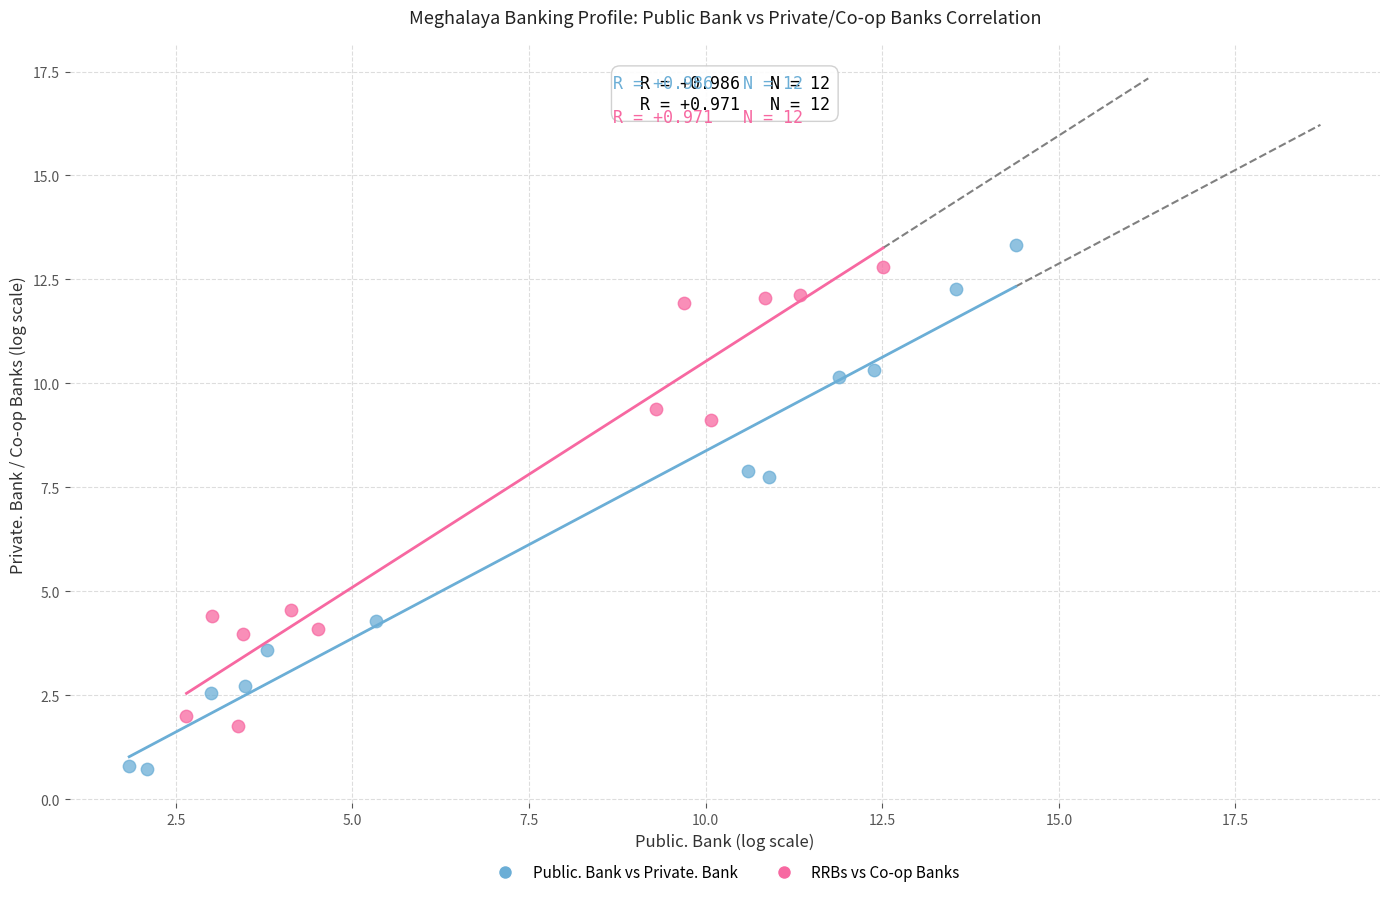

Which series contains the lowest Y value?

Public. Bank vs Private. Bank